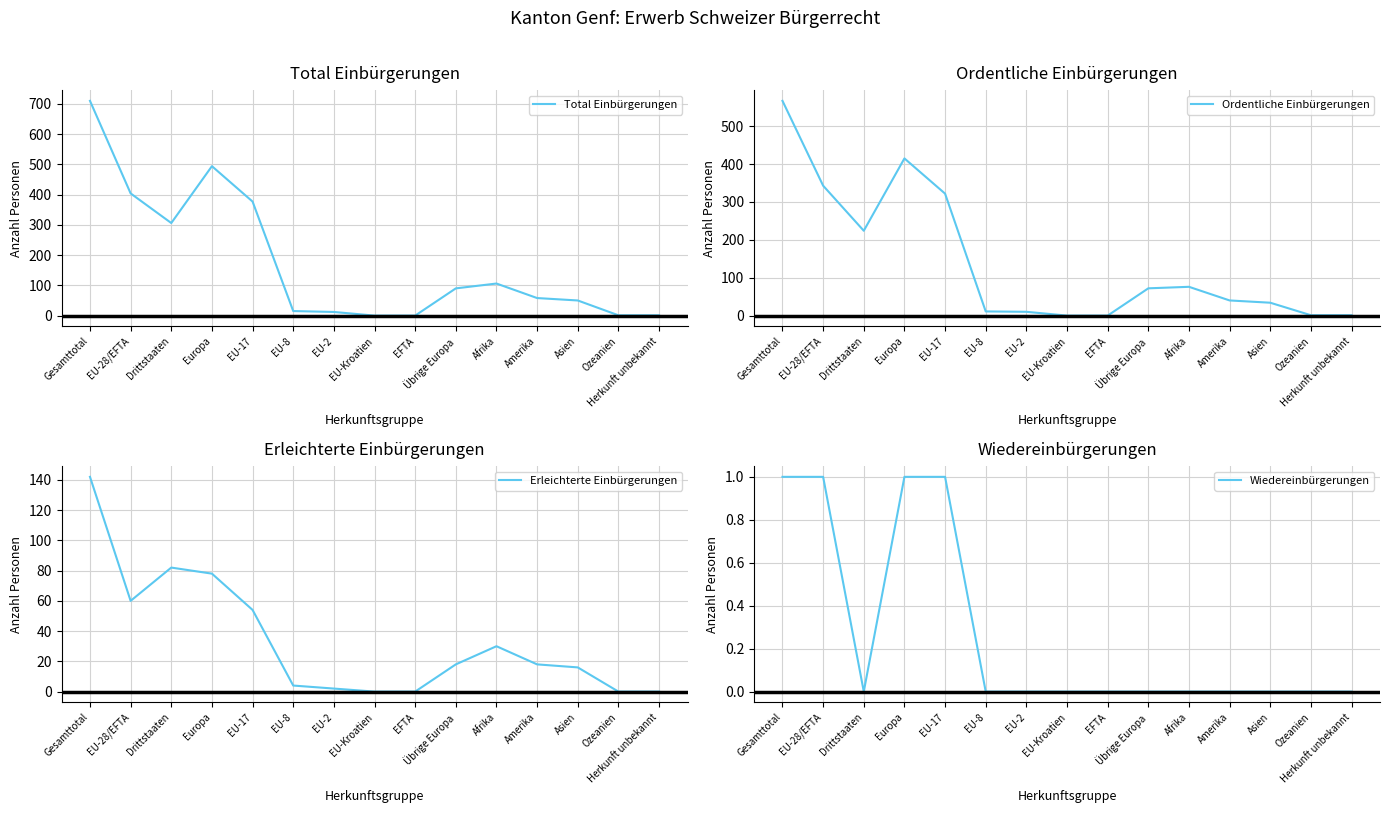

How many lines are shown in the chart?

4